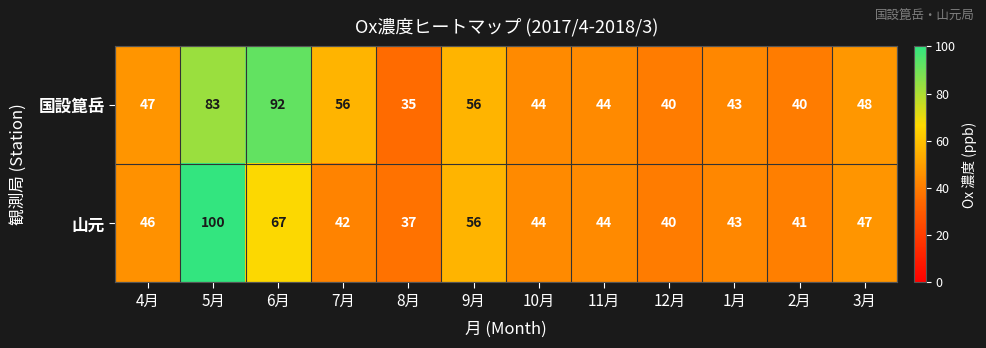

Reading right to left, what are all the values shown in this chart?

国設箟岳: 3月=48	2月=40	1月=43	12月=40	11月=44	10月=44	9月=56	8月=35	7月=56	6月=92	5月=83	4月=47
山元: 3月=47	2月=41	1月=43	12月=40	11月=44	10月=44	9月=56	8月=37	7月=42	6月=67	5月=100	4月=46